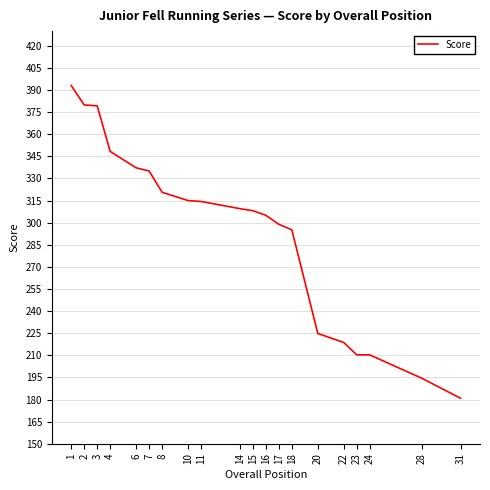

Which category has the lowest value across all series?

31